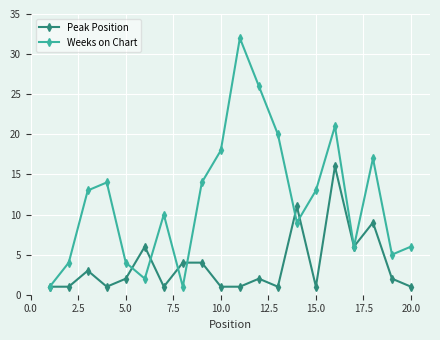

List the series in order of their overall mean, lowest first.

Peak Position, Weeks on Chart